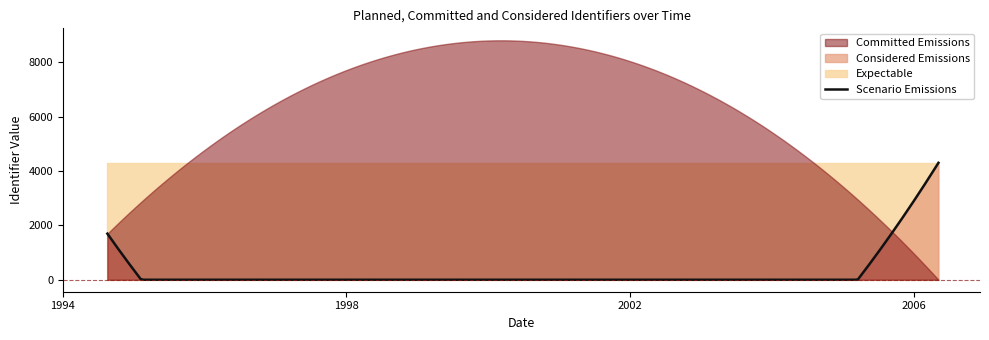

Is it true that Considered equals 1752 at 2005-09-14?

True